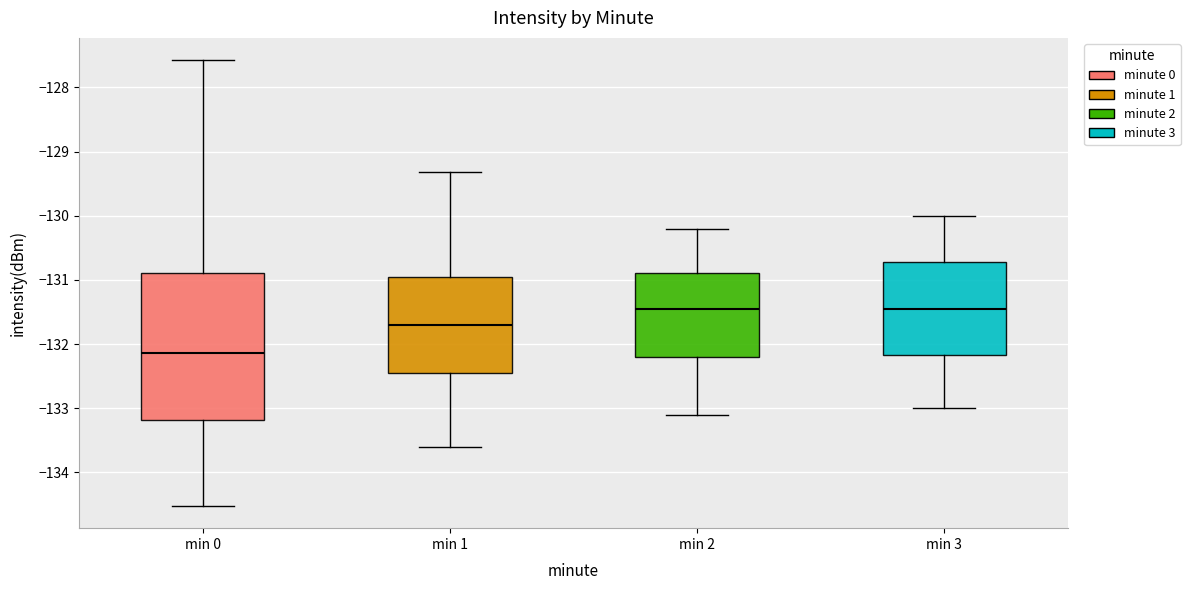

Reading left to right, read every box against the y-axis: the position of its median line, the range the box covers, and the ends of its whiskers. The values are not printed on the chart, so give them approximately, as read against the axis.

min 0: median -132.1, box -133.2 to -130.9, whiskers -134.5 to -127.6
min 1: median -131.7, box -132.4 to -131.0, whiskers -133.6 to -129.3
min 2: median -131.4, box -132.2 to -130.9, whiskers -133.1 to -130.2
min 3: median -131.4, box -132.2 to -130.7, whiskers -133.0 to -130.0